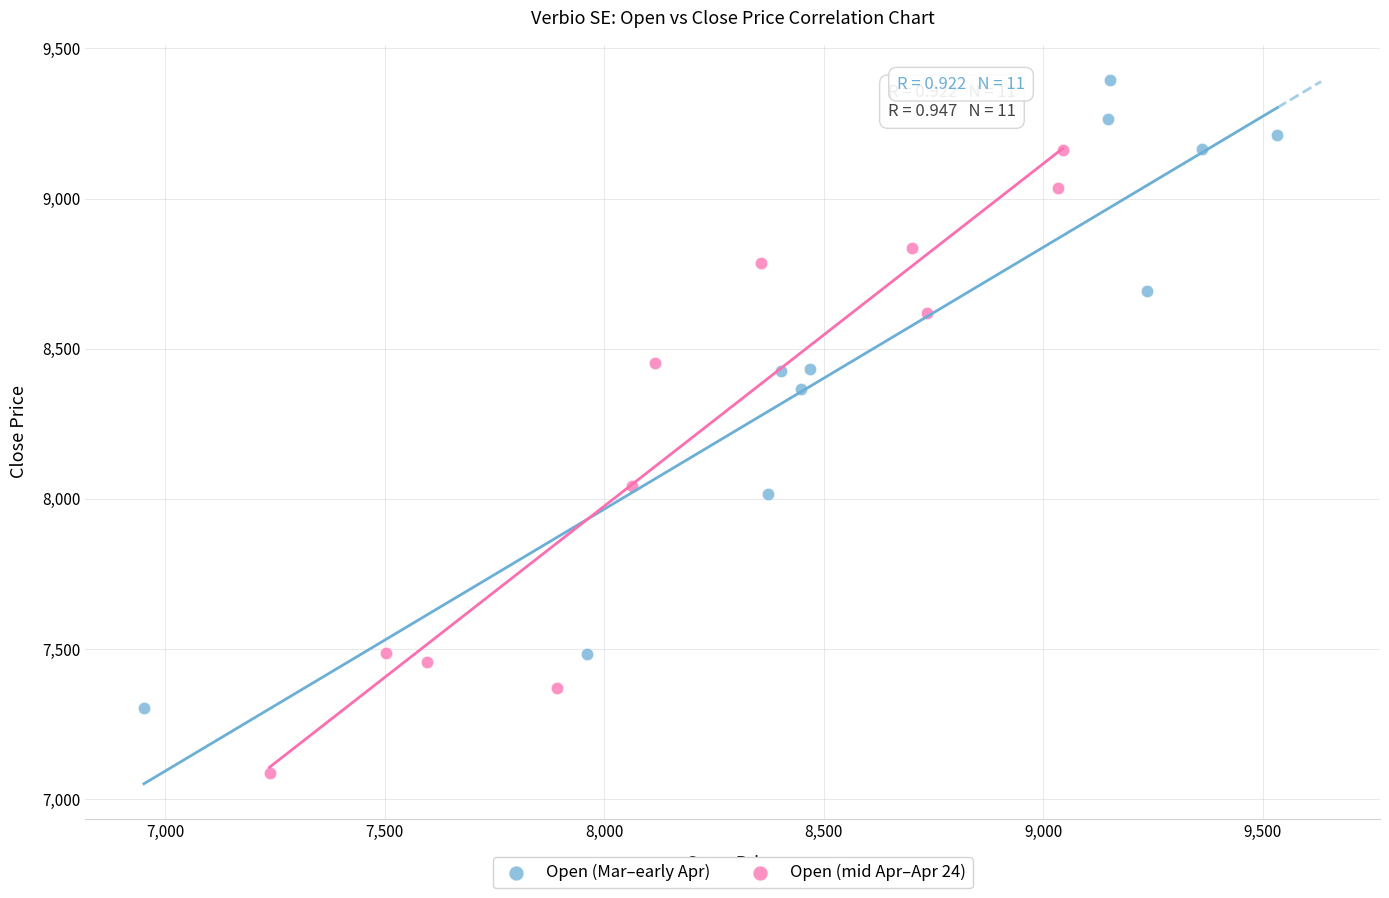

Which series contains the lowest Y value?

Open (mid Apr–Apr 24)